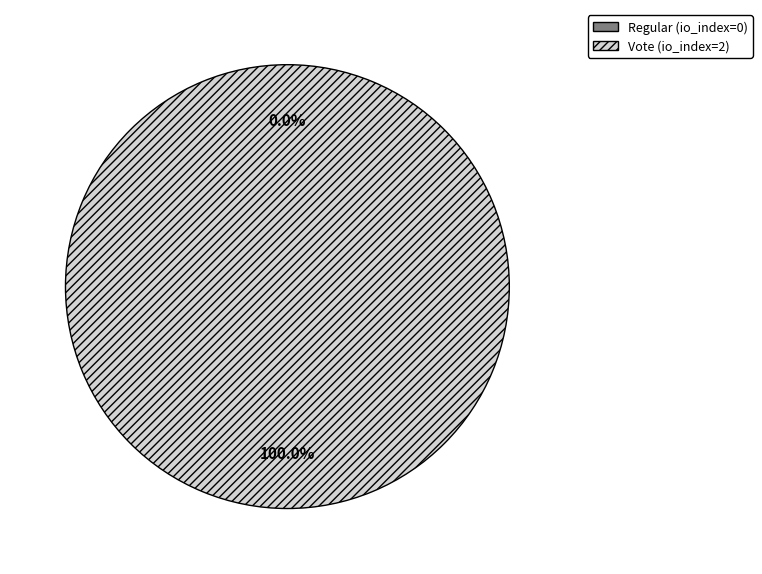

What is the largest slice in the pie chart?

Vote (io_index=2)